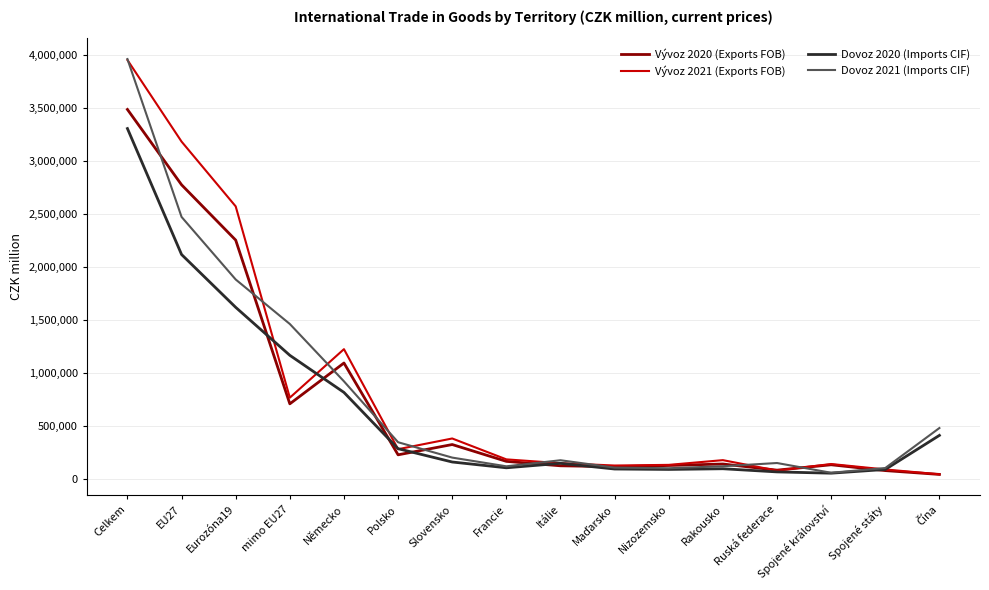

What is the sum of all Dovoz 2020 (Imports CIF) values?

10632761